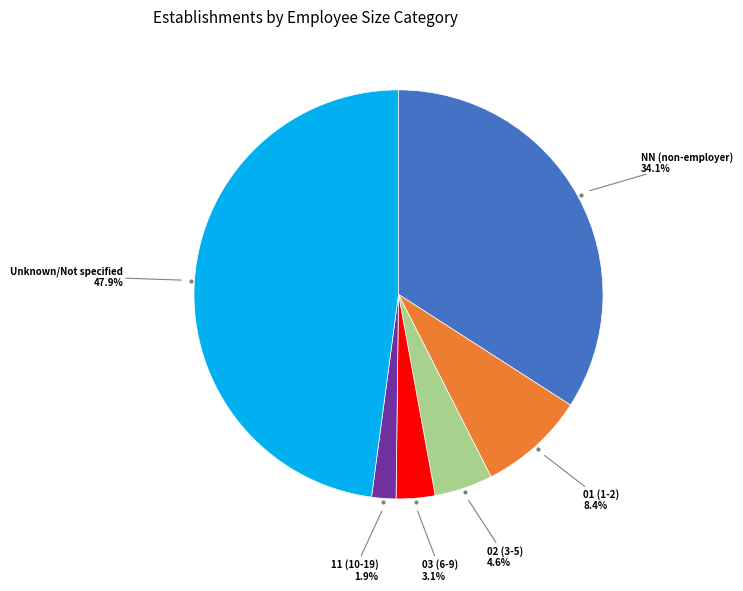

Is there a majority slice in this chart?

No